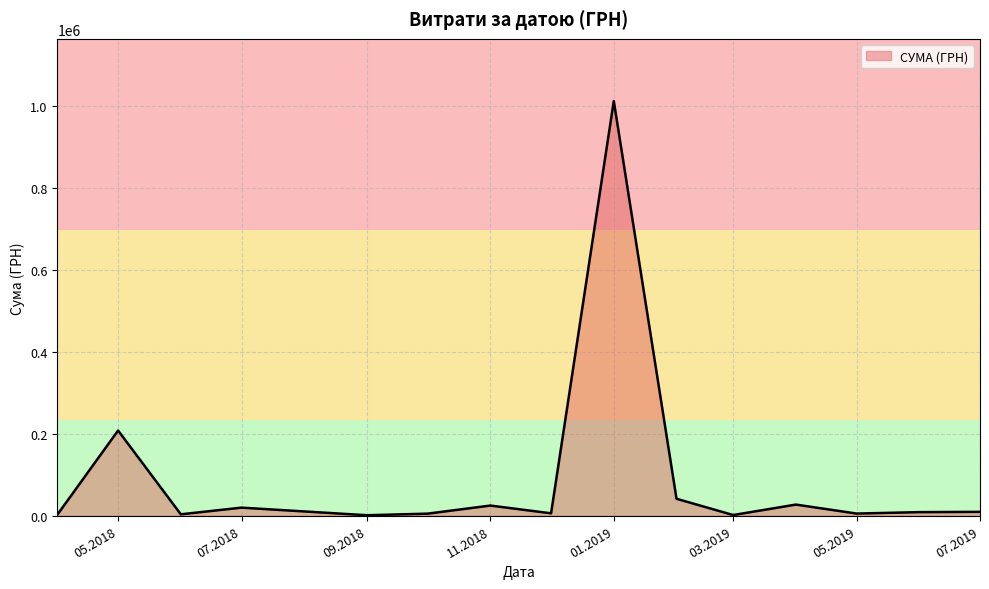

What is the greatest value displayed?

1011914.6